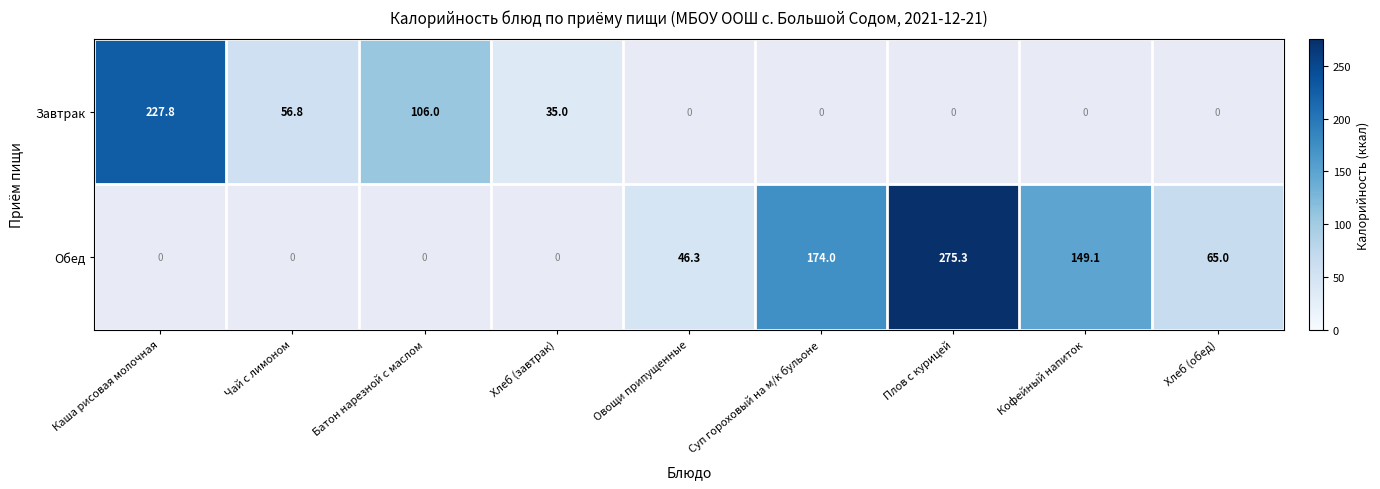

At how many categories does at least one series exceed 58?

6